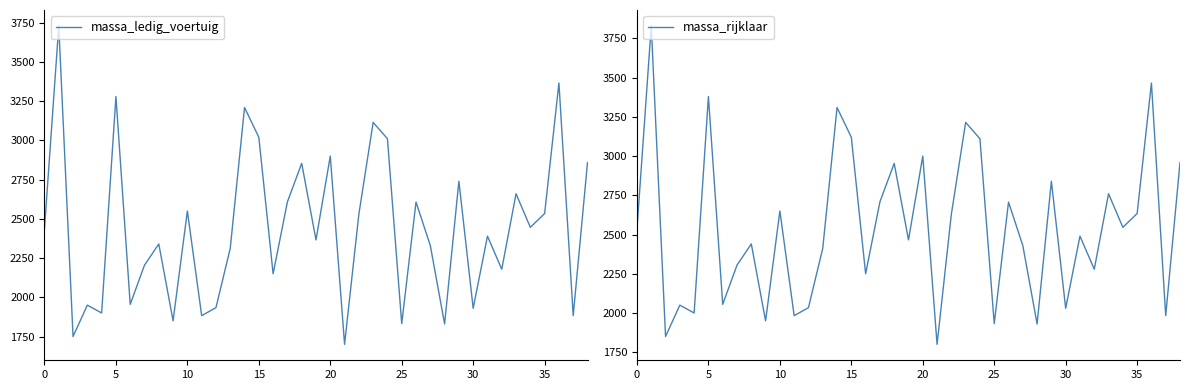

What is the highest value of the massa_ledig_voertuig series?

3730